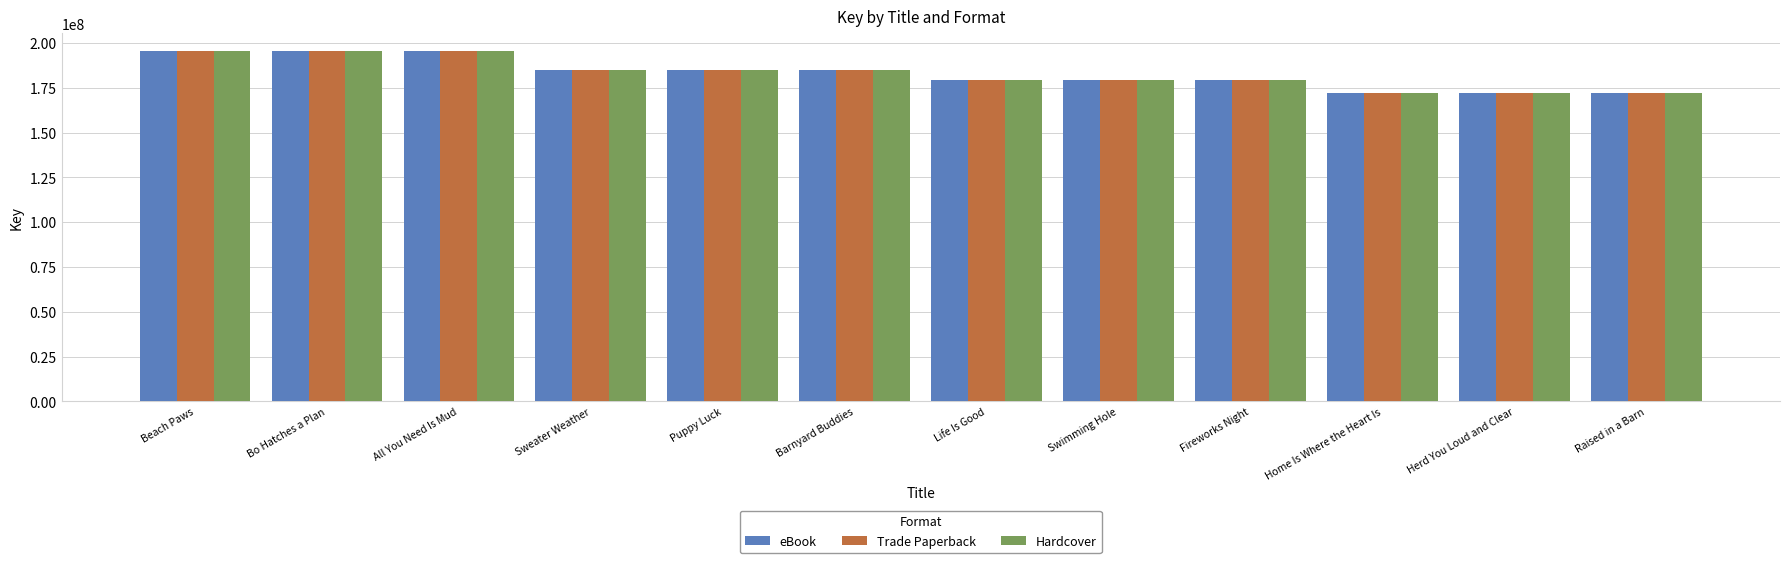

Is it true that Hardcover equals 63021955 at Beach Paws?

False